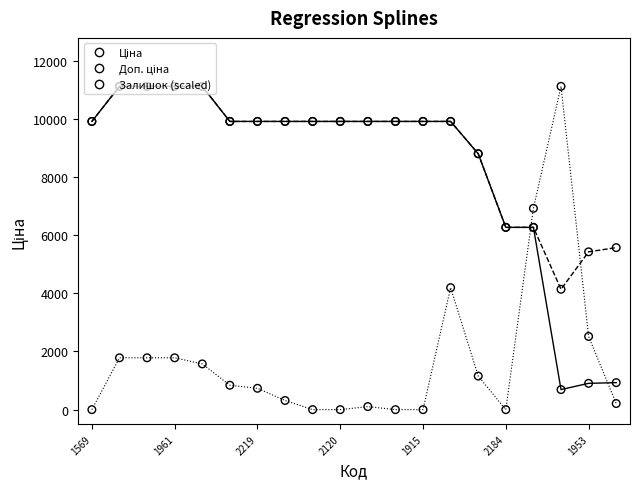

Which series has the largest total across all categories?

Доп. ціна